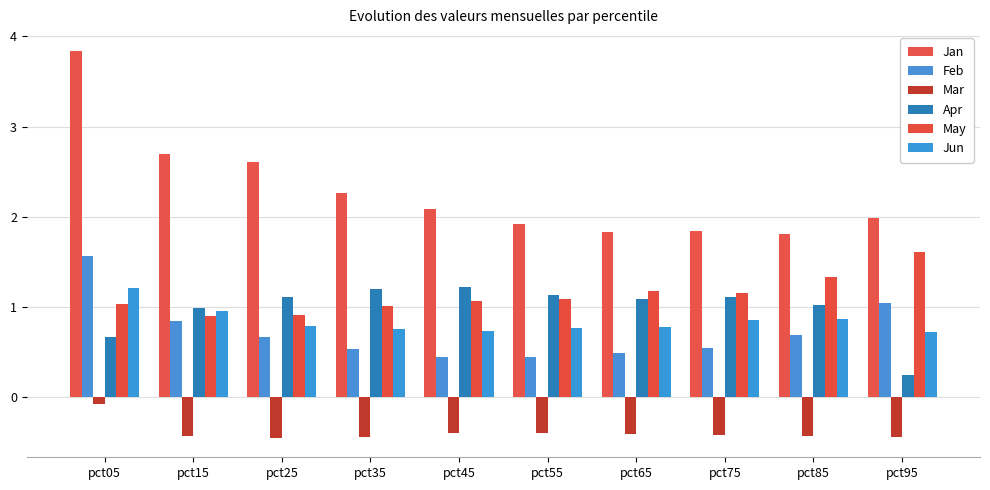

At which category does the chart reach its peak across all series?

pct05